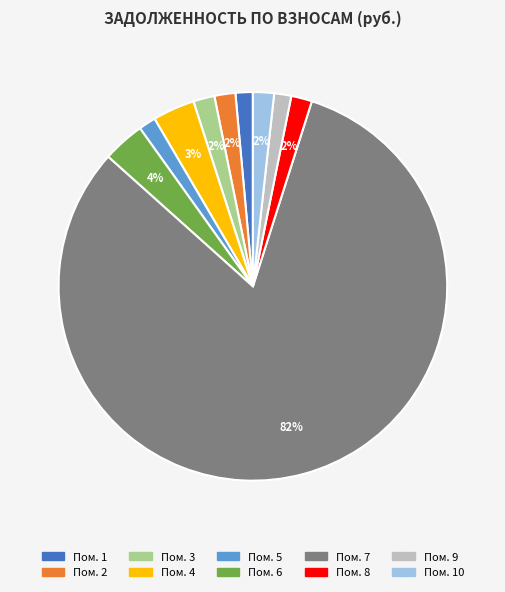

Does any single category account for the majority?

Yes